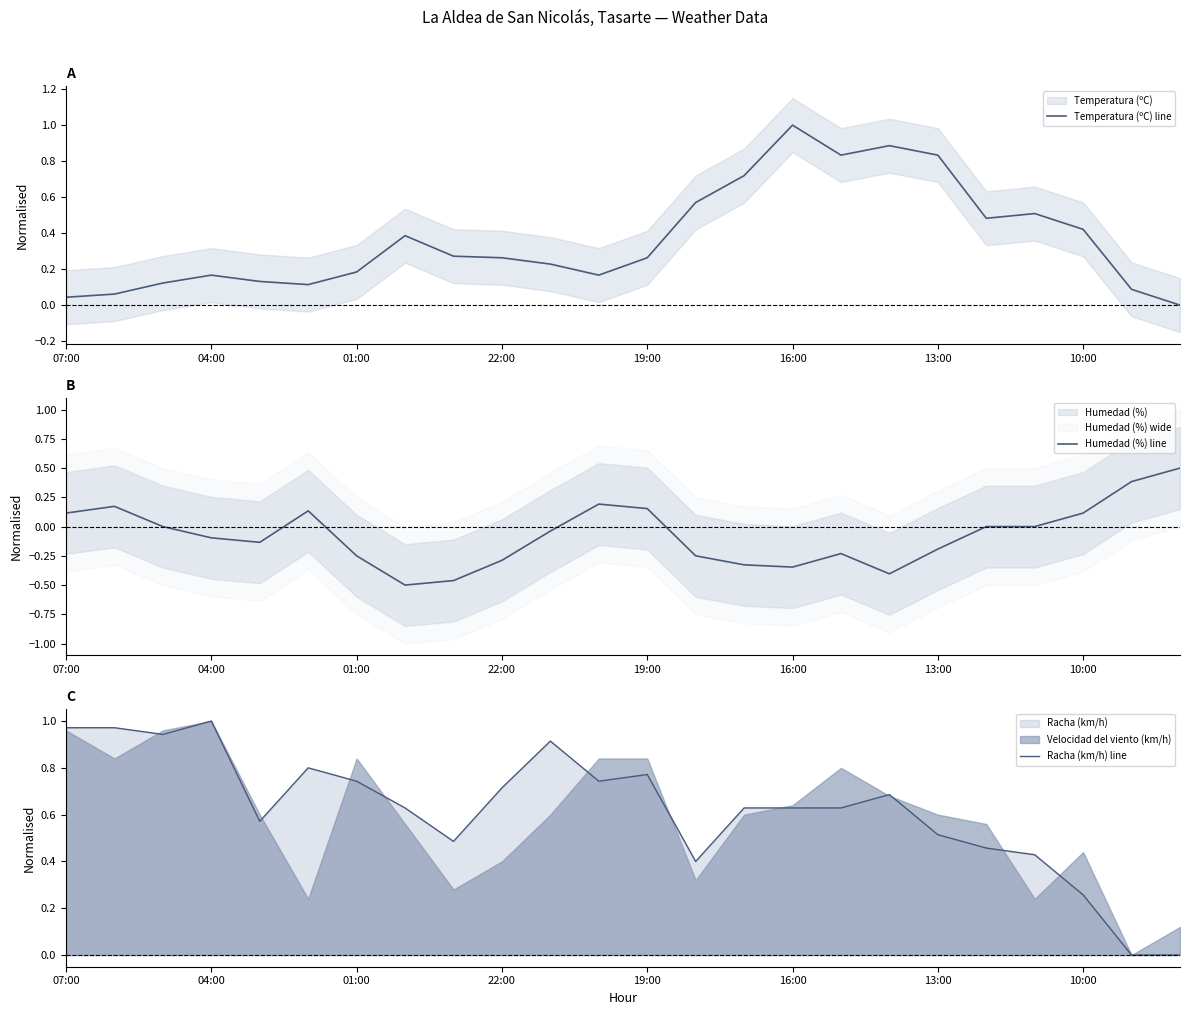

What is the sum of all Humedad (%) line values?

-1.8